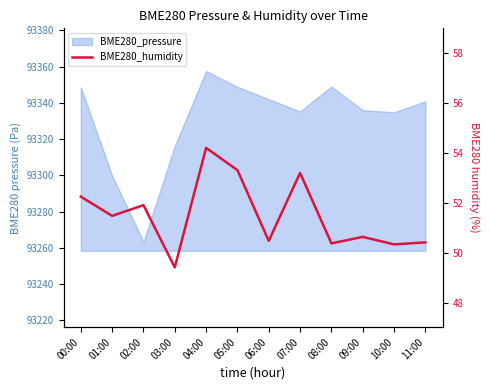

List the labels in order of value, largest first.

04:00, 05:00, 07:00, 00:00, 02:00, 01:00, 09:00, 06:00, 11:00, 08:00, 10:00, 03:00